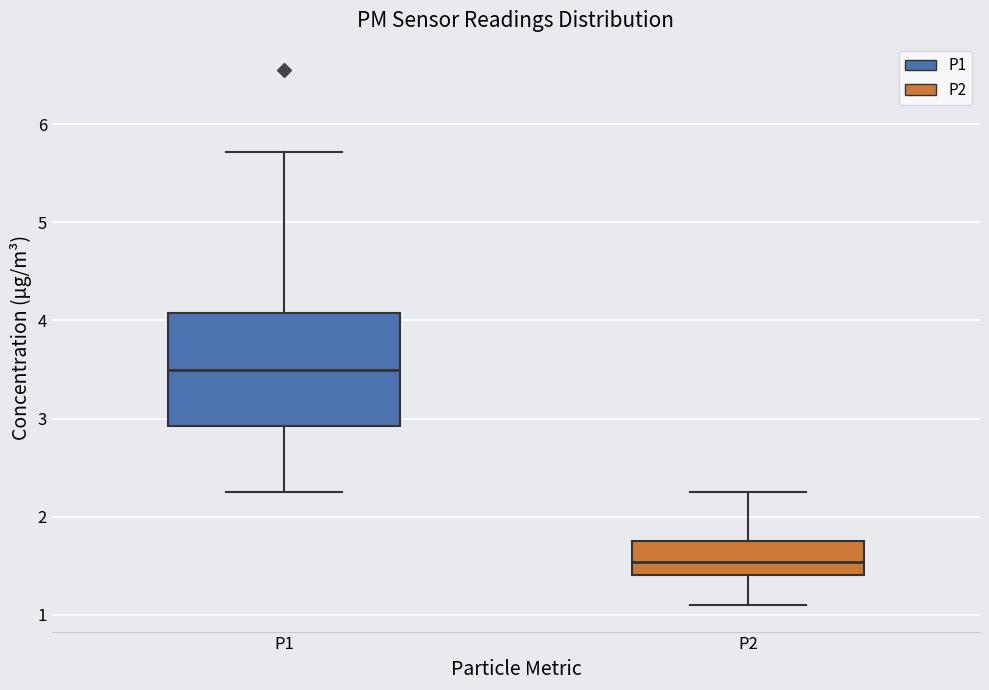

Which box's median line is the lowest?

P2